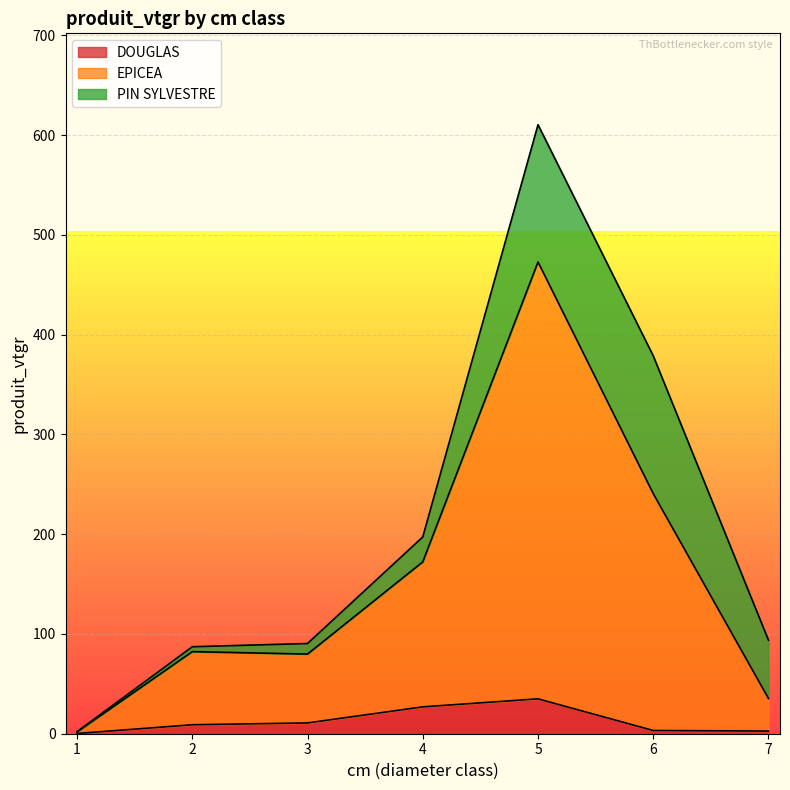

True or false: DOUGLAS and EPICEA cross at least once.

False